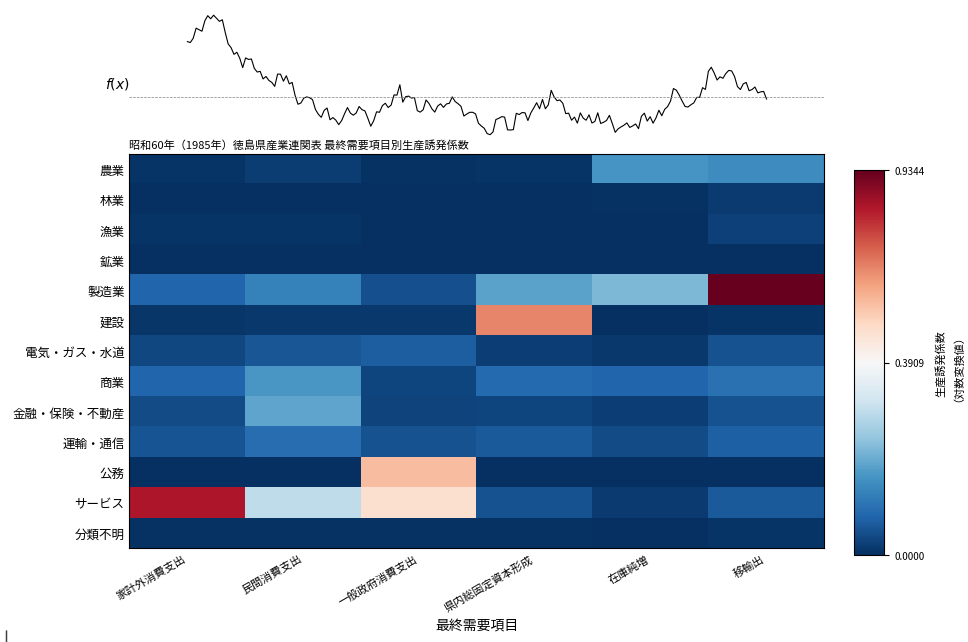

Read the 建設 value at 県内総固定資本形成.

0.5